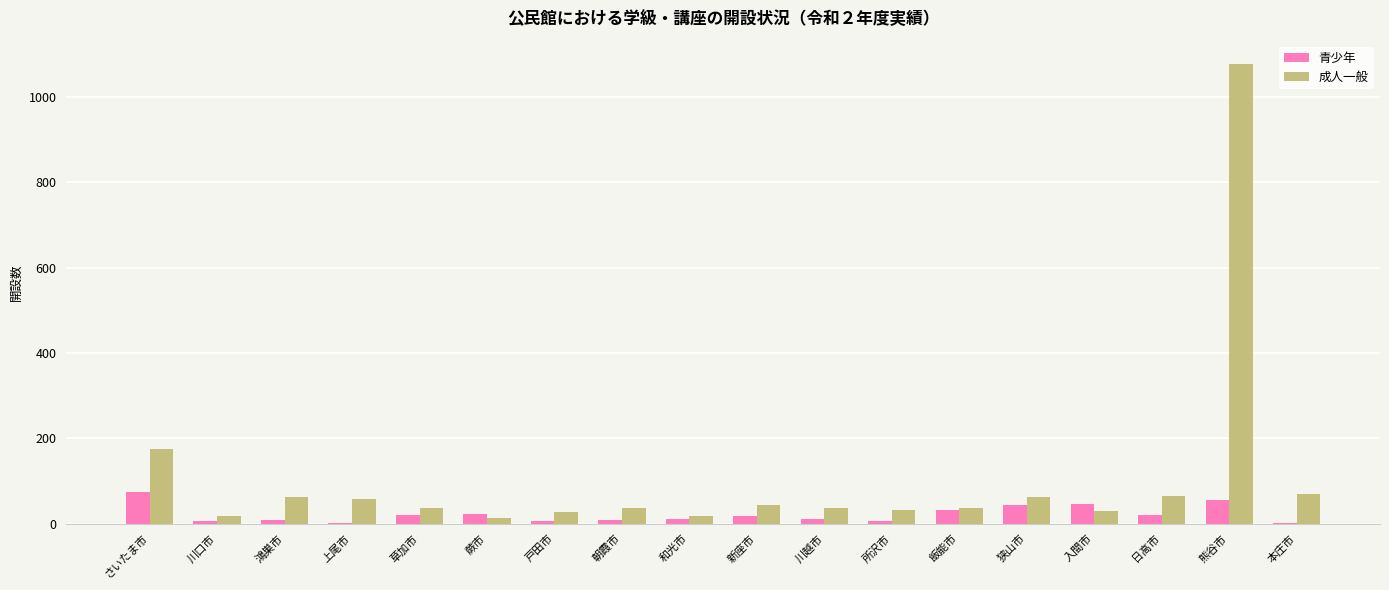

What is the sum of all 成人一般 values?

1893